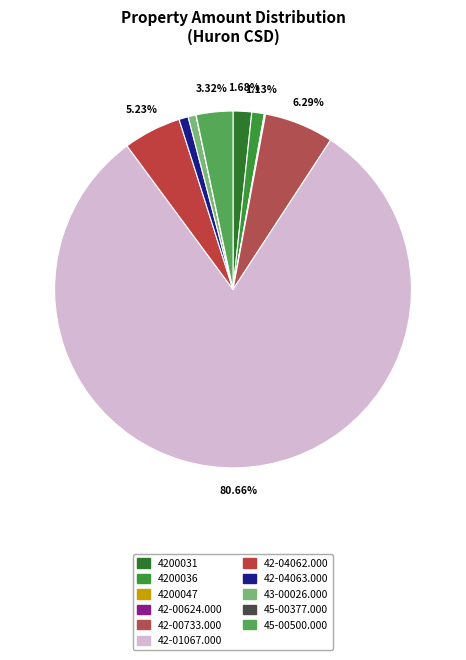

True or false: 4200036 accounts for 1% of the total.

True